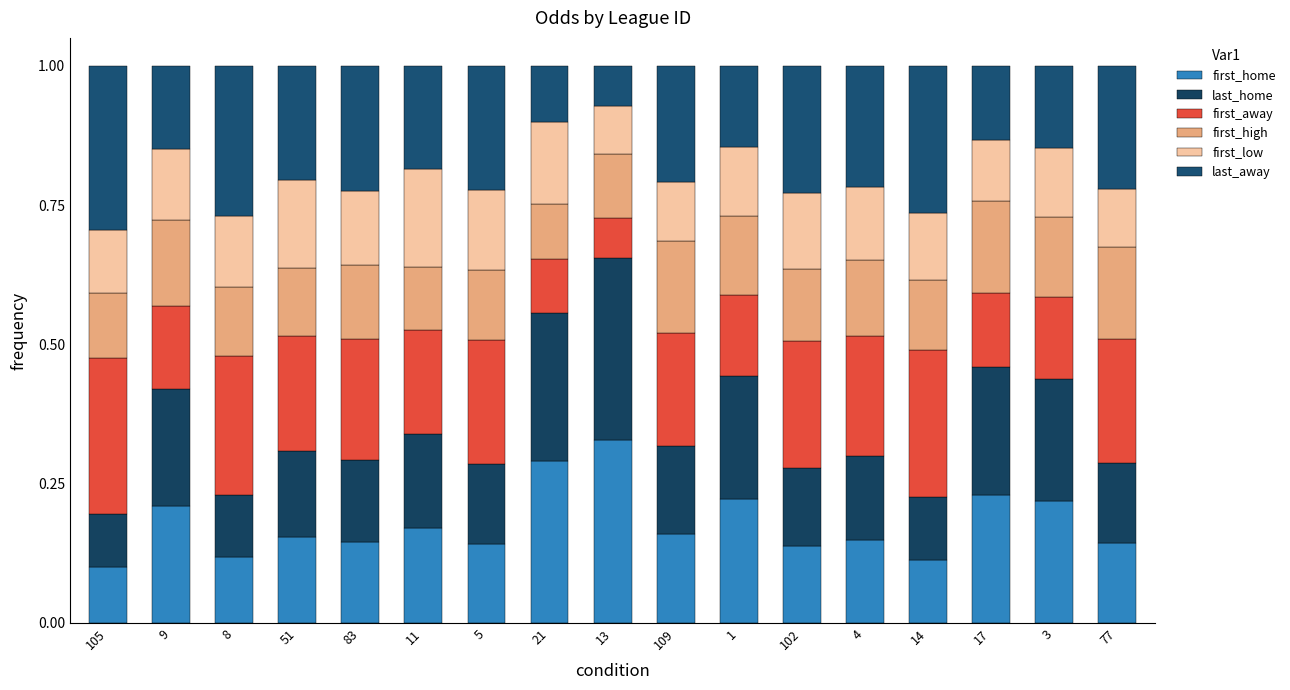

Count the first_away values in the range 0 to 1.

17